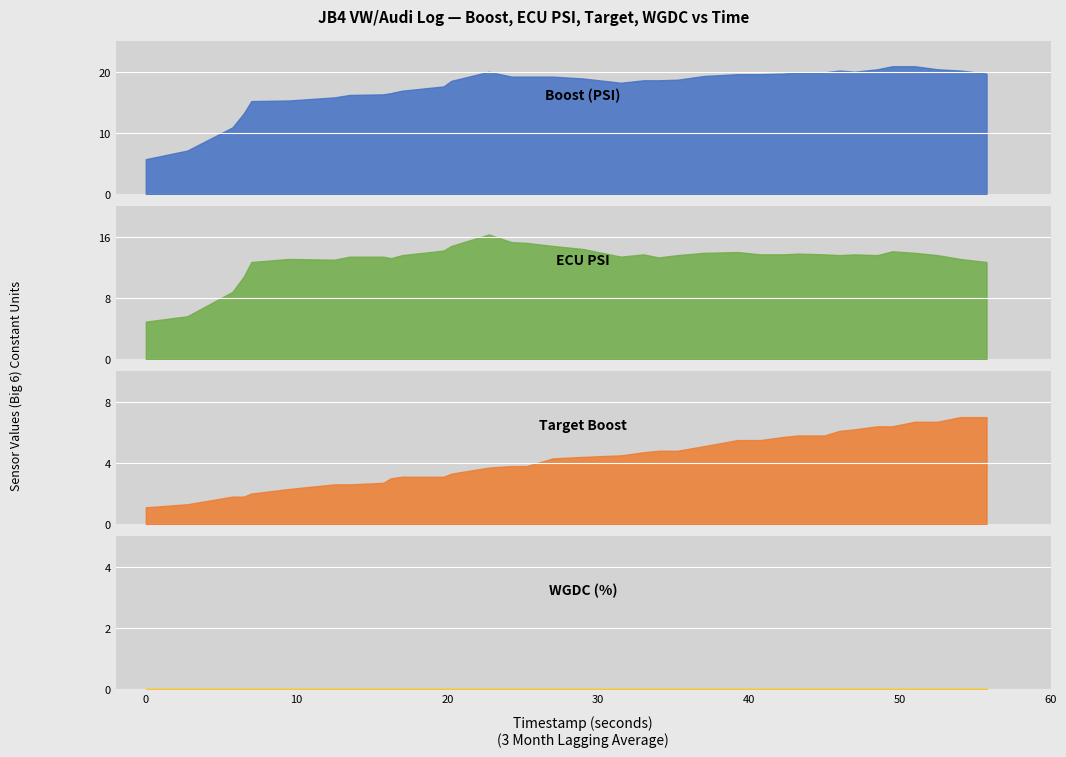

How many interior local peaks does the ecu_psi series have?

7